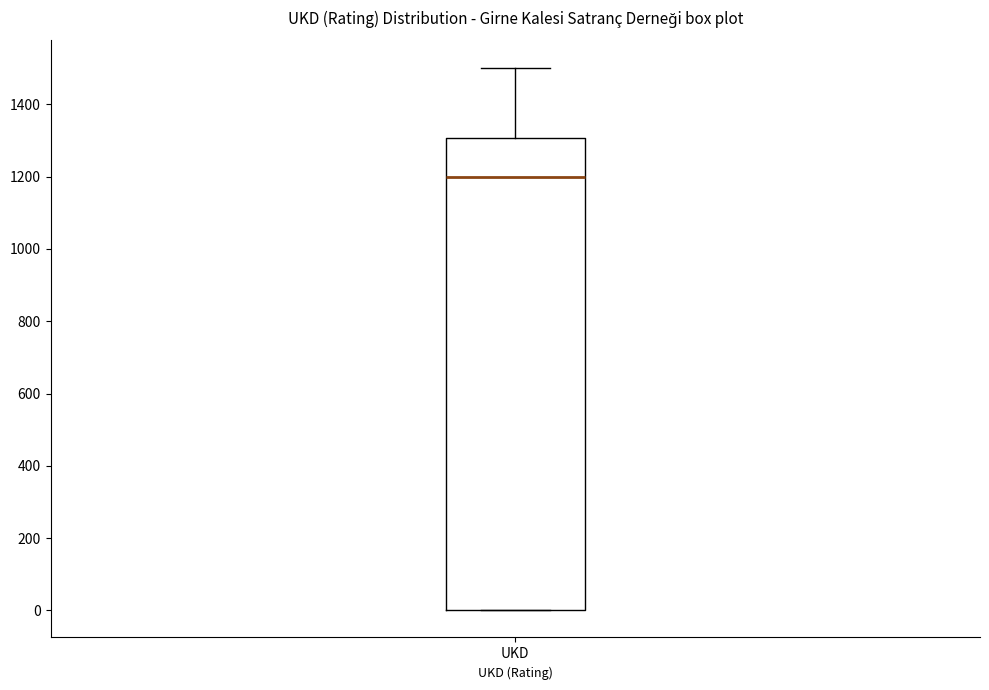

Where is the upper edge of the box for UKD on the y-axis? The values are not printed on the chart, so give them approximately, as read against the axis.

1300